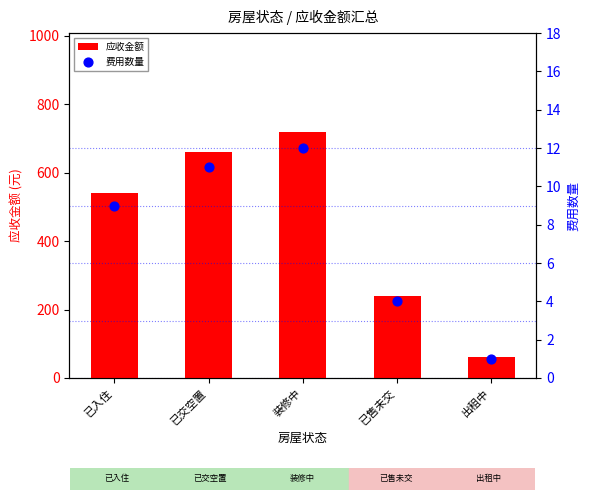

Which series has the widest spread of Y values?

应收金额